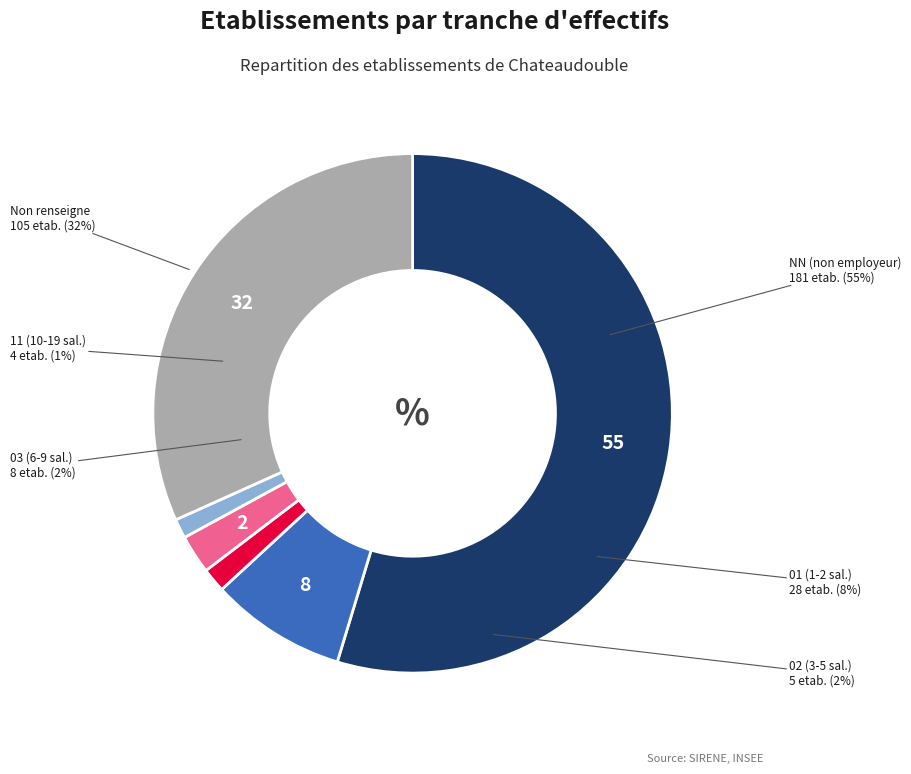

Which has a higher value, 02 or NN?

NN